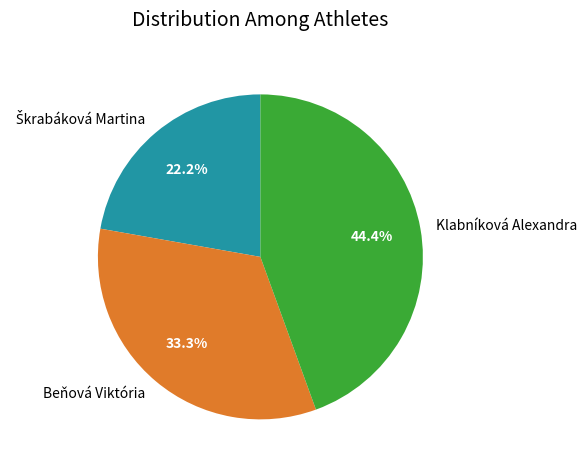

Which has a higher value, Beňová Viktória or Klabníková Alexandra?

Klabníková Alexandra